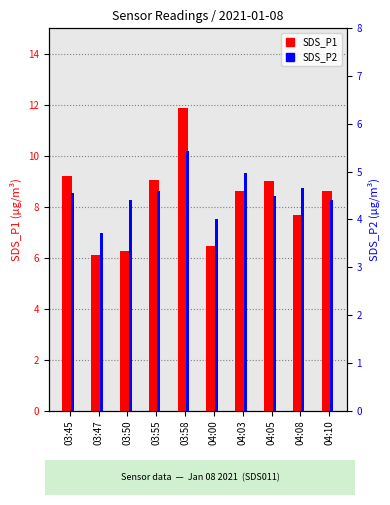

List the series in order of their peak value, lowest first.

SDS_P2, SDS_P1